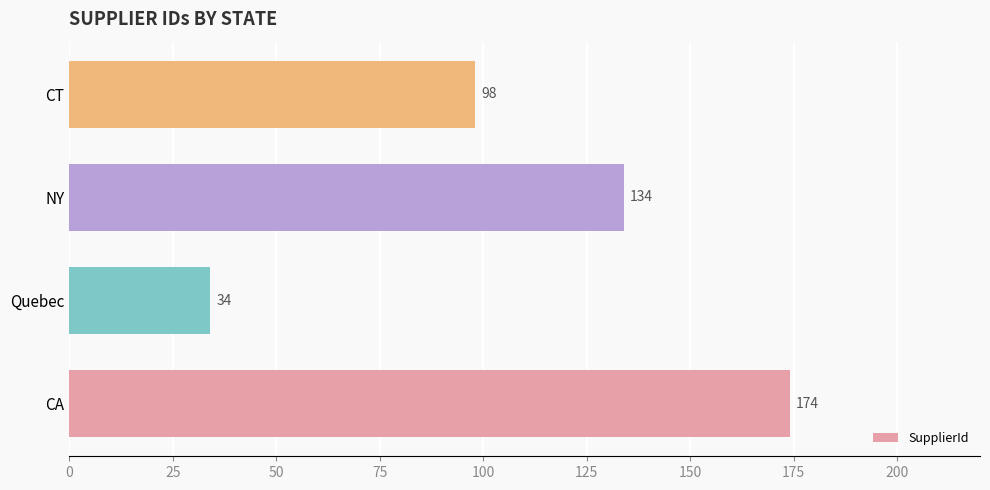

How many bars are there in total?

4